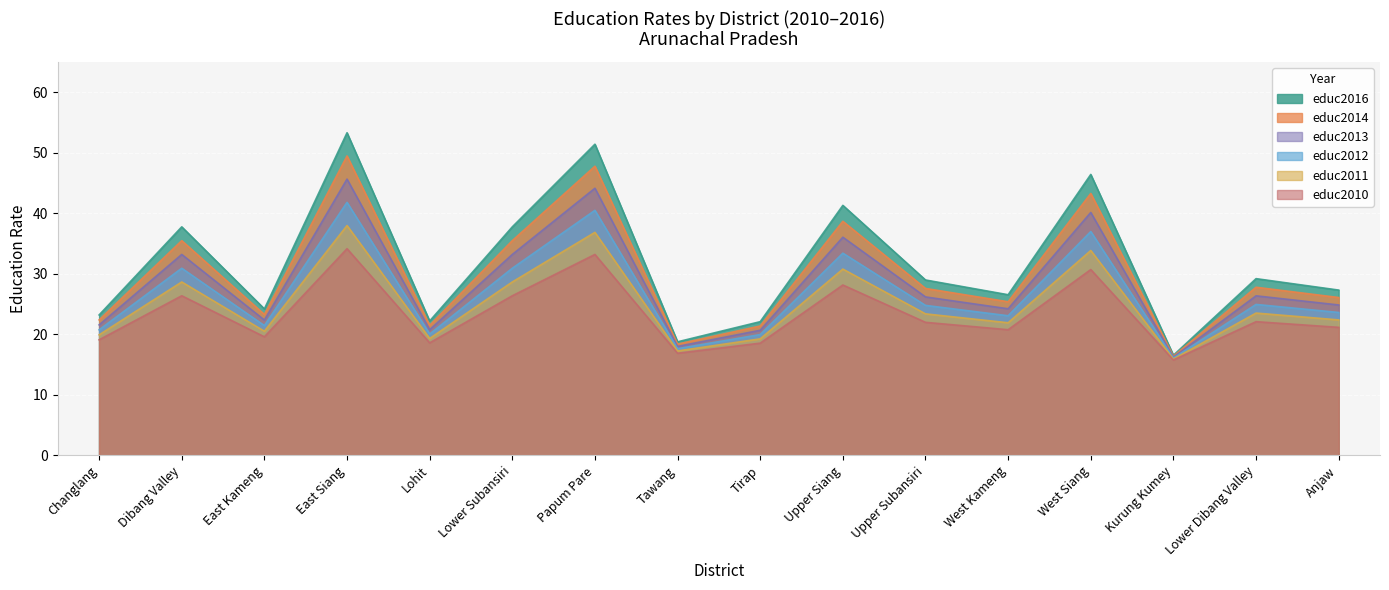

At which label is educ2010 closest to 24?

Lower Dibang Valley